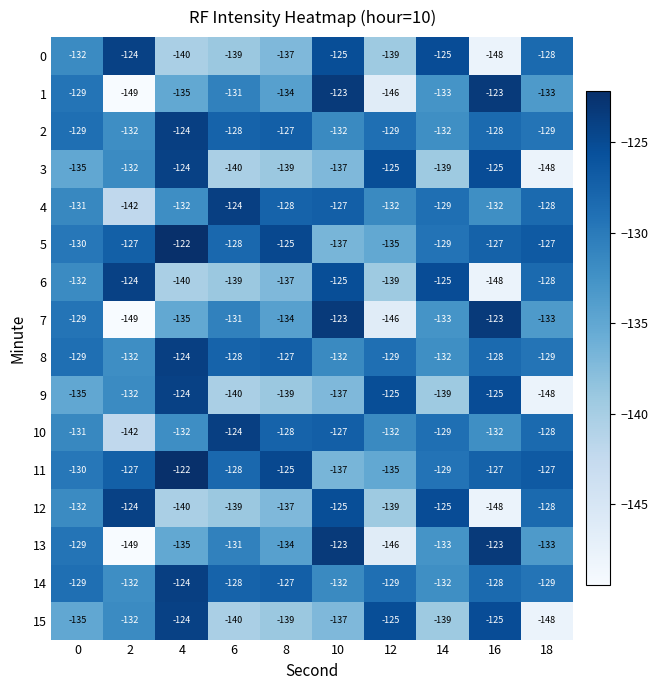

Is it true that 15 equals -214 at 12?

False